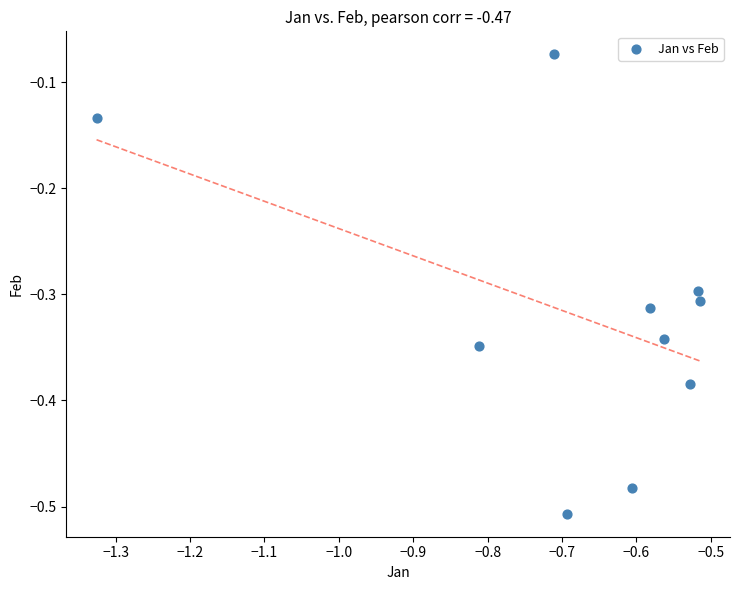

What is the range of Y values (max minus min)?

0.4